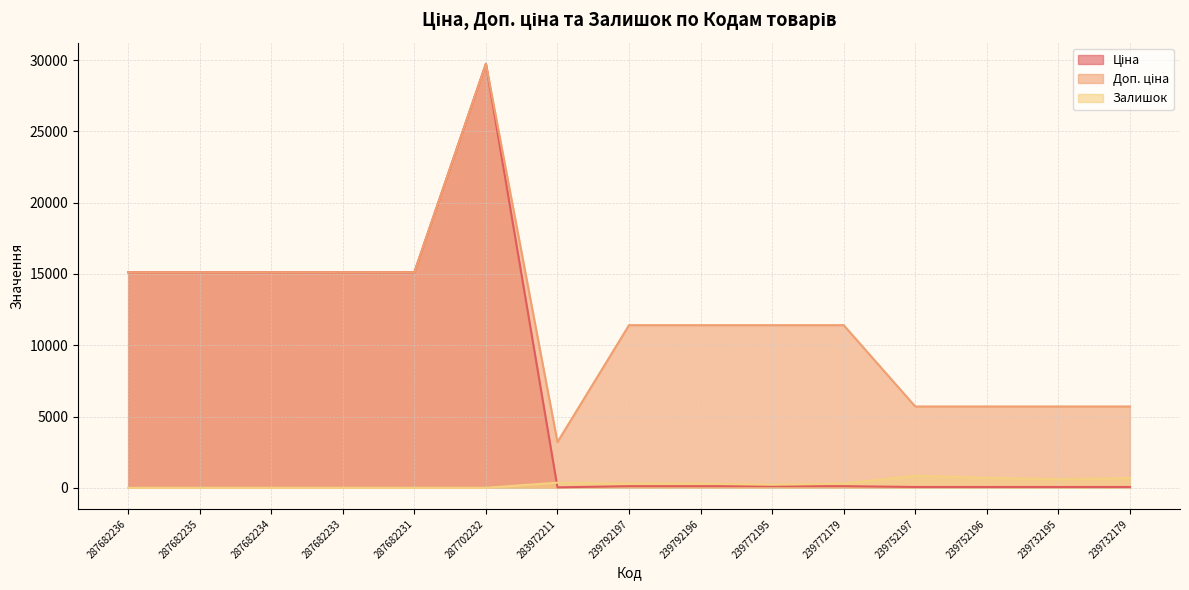

How many values in the Залишок series exceed 289?

7